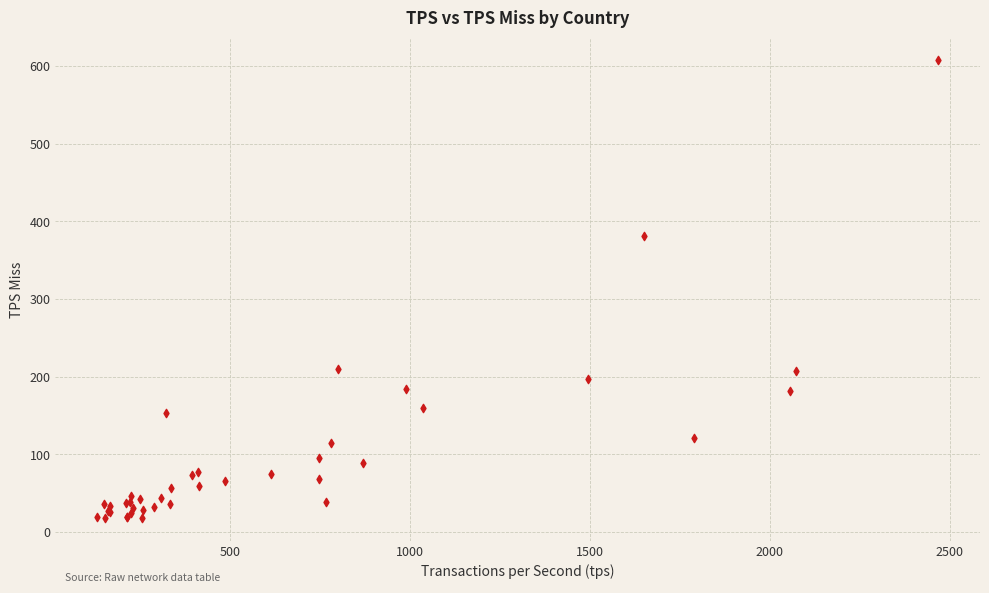

What Y value in the scatter plot is closest to 312?

380.6